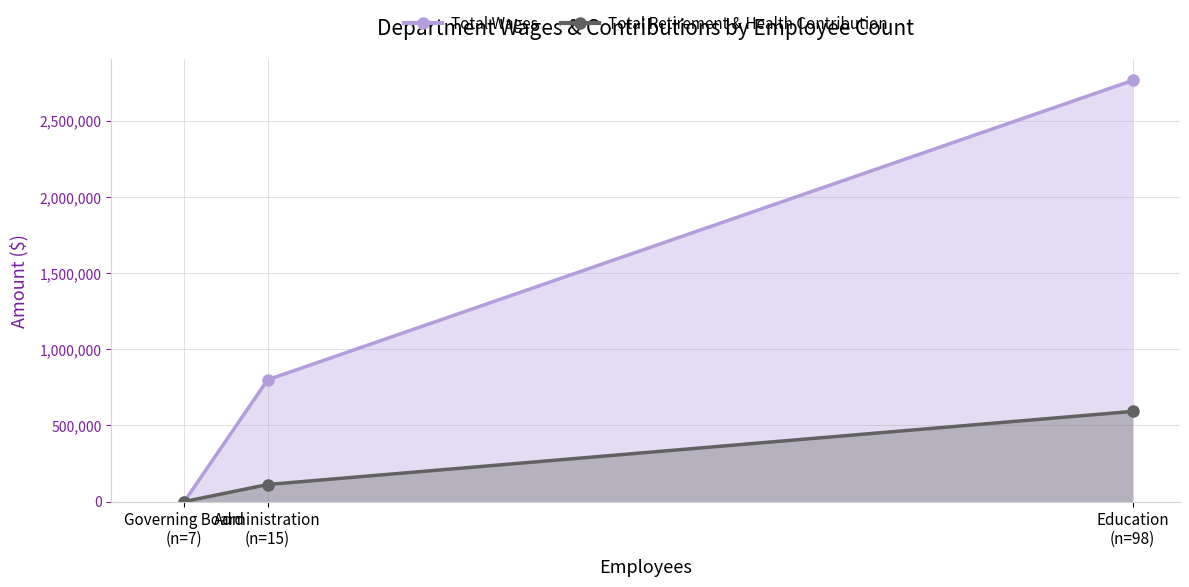

Which series has the largest range (max minus min)?

Total Wages